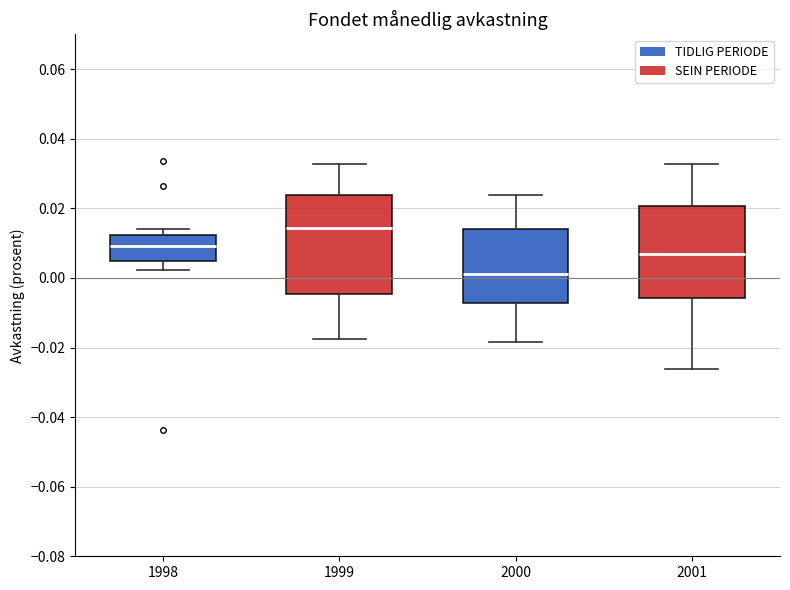

Reading left to right, read every box against the y-axis: the position of its median line, the range the box covers, and the ends of its whiskers. The values are not printed on the chart, so give them approximately, as read against the axis.

1998: median 0.010, box 0.004 to 0.012, whiskers 0.002 to 0.014
1999: median 0.014, box -0.004 to 0.024, whiskers -0.018 to 0.032
2000: median 0.002, box -0.008 to 0.014, whiskers -0.018 to 0.024
2001: median 0.006, box -0.006 to 0.020, whiskers -0.026 to 0.032